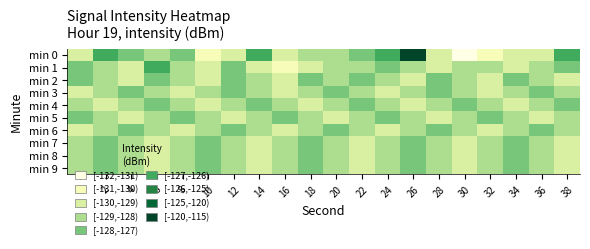

List the series in order of their peak value, lowest first.

min 5, min 6, min 3, min 8, min 2, min 4, min 7, min 9, min 1, min 0